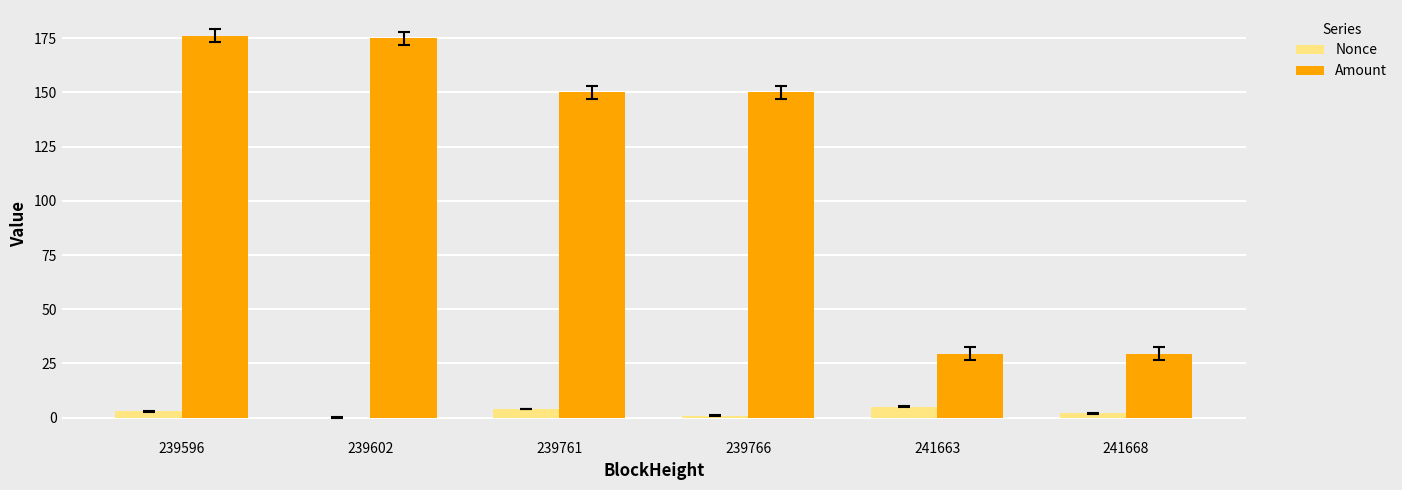

How many groups of bars are there?

6